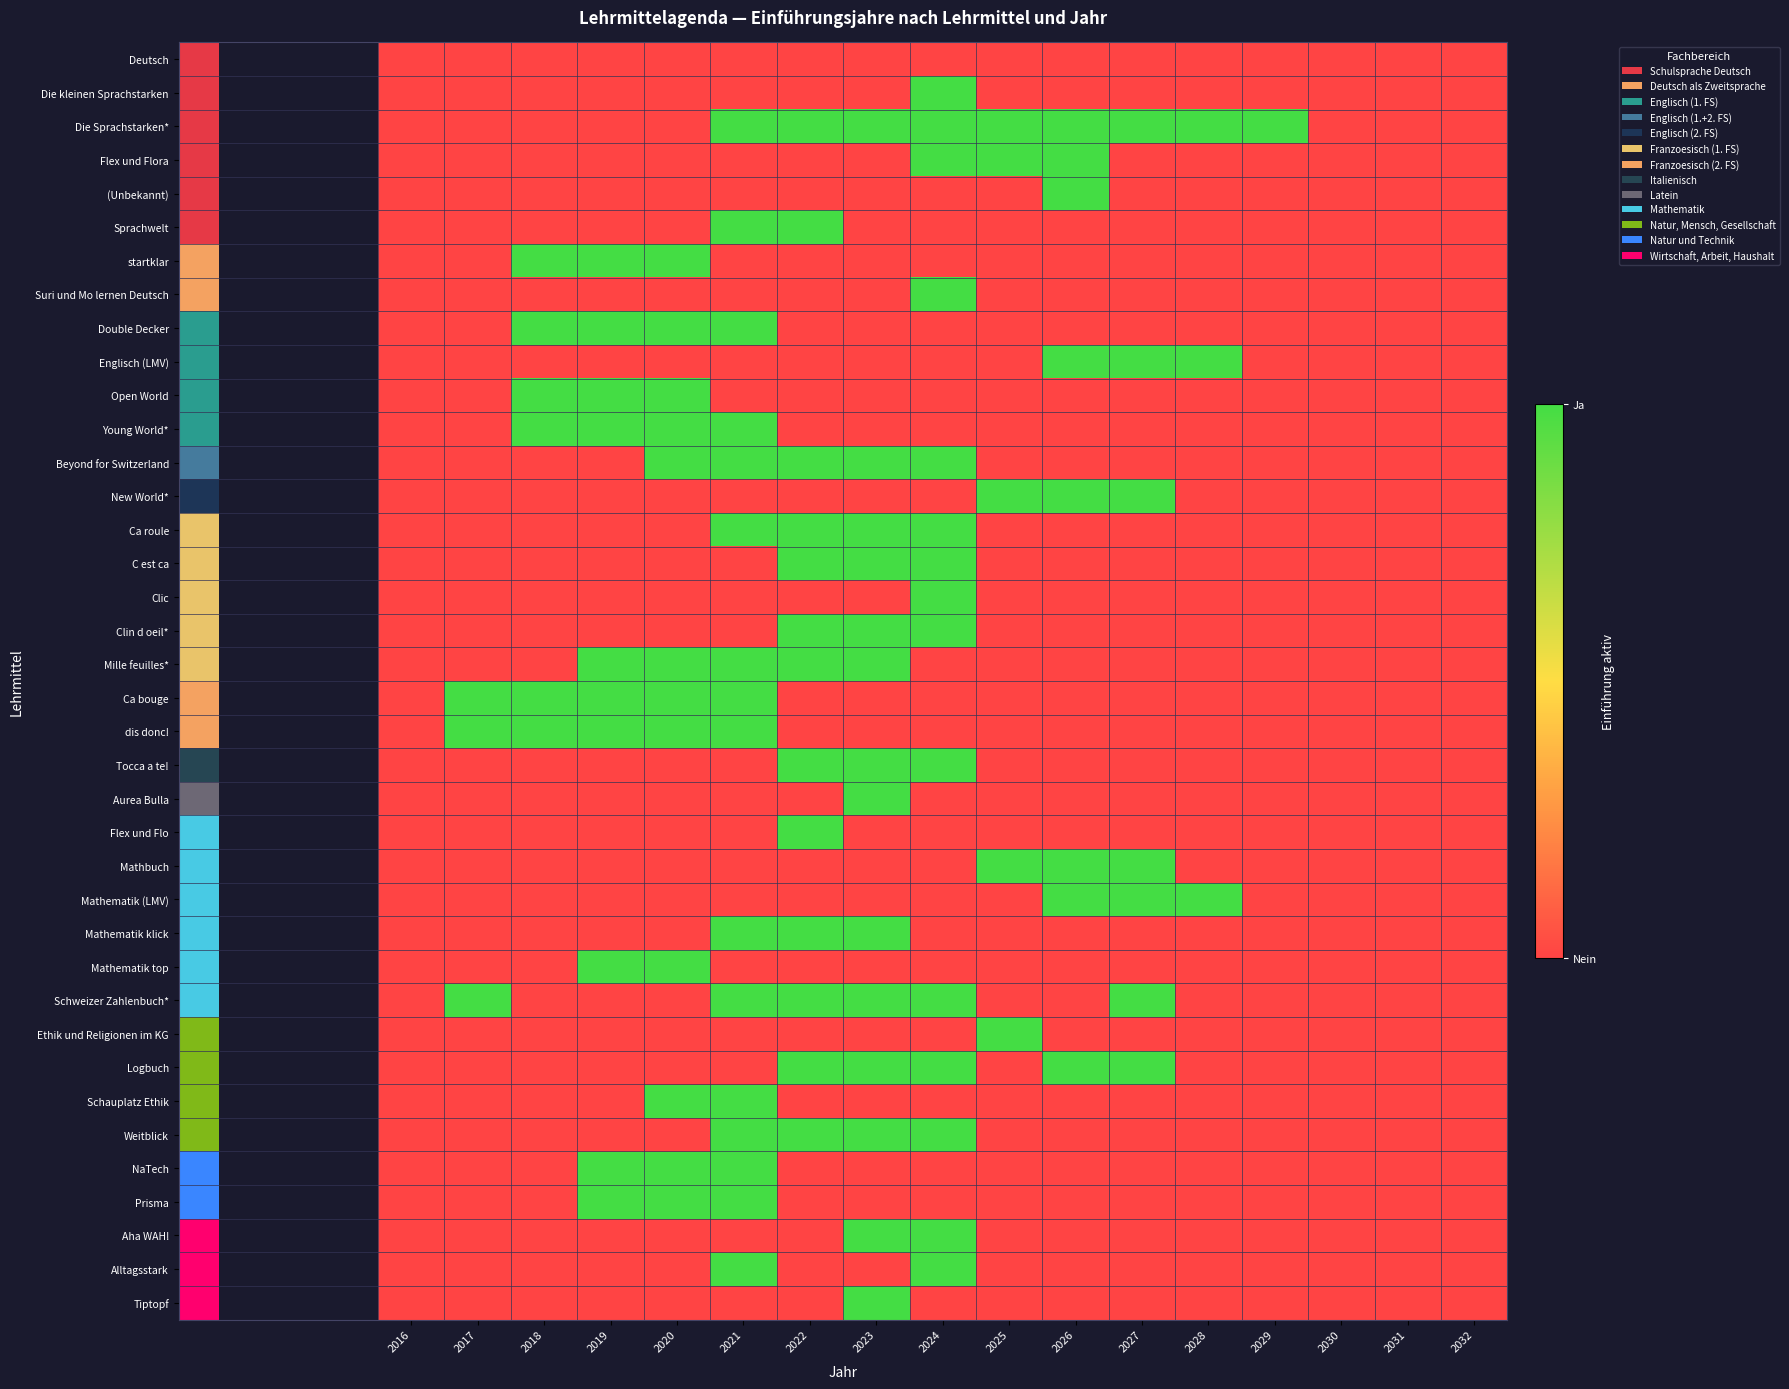

At how many categories does at least one series exceed 0?

13